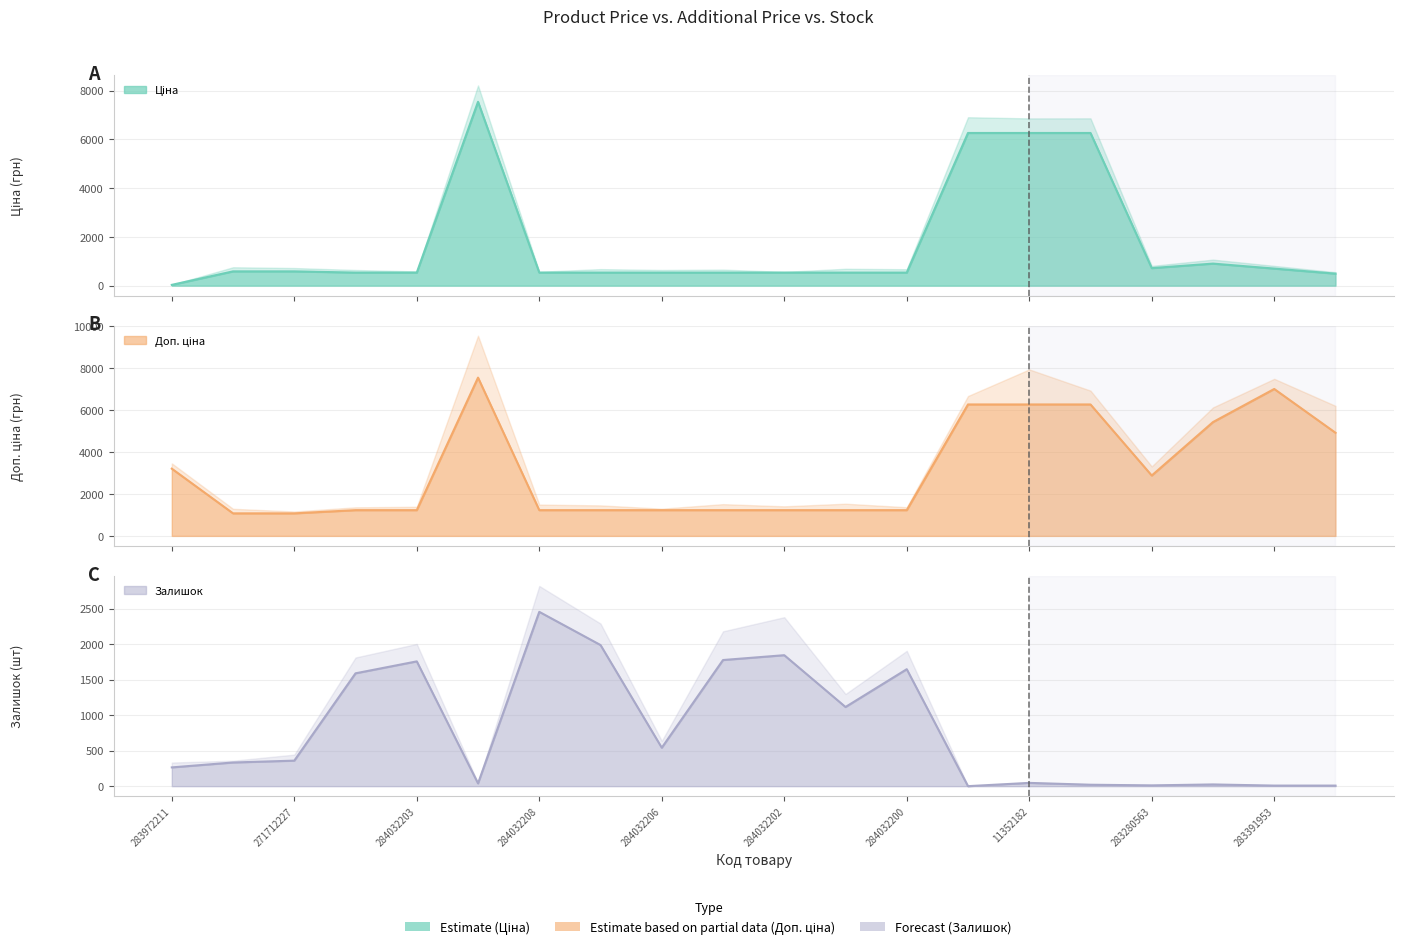

Which series changed the most between 271712228 and 283280563?

Доп. ціна